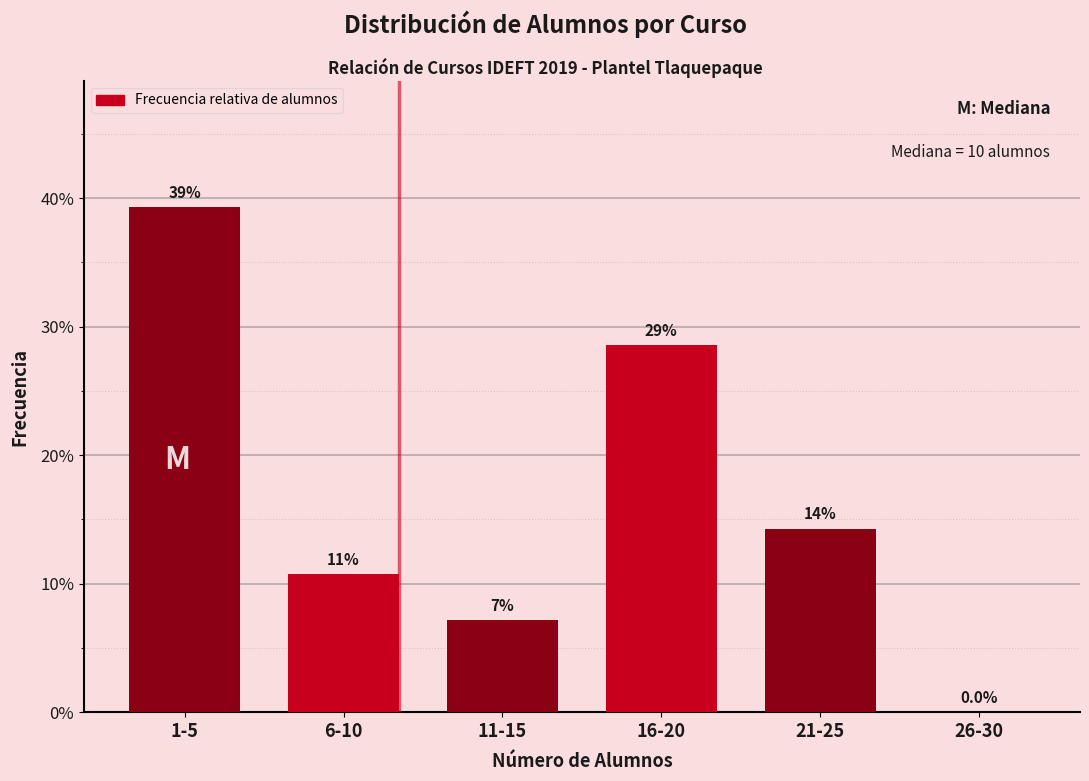

Are the bars horizontal?

No